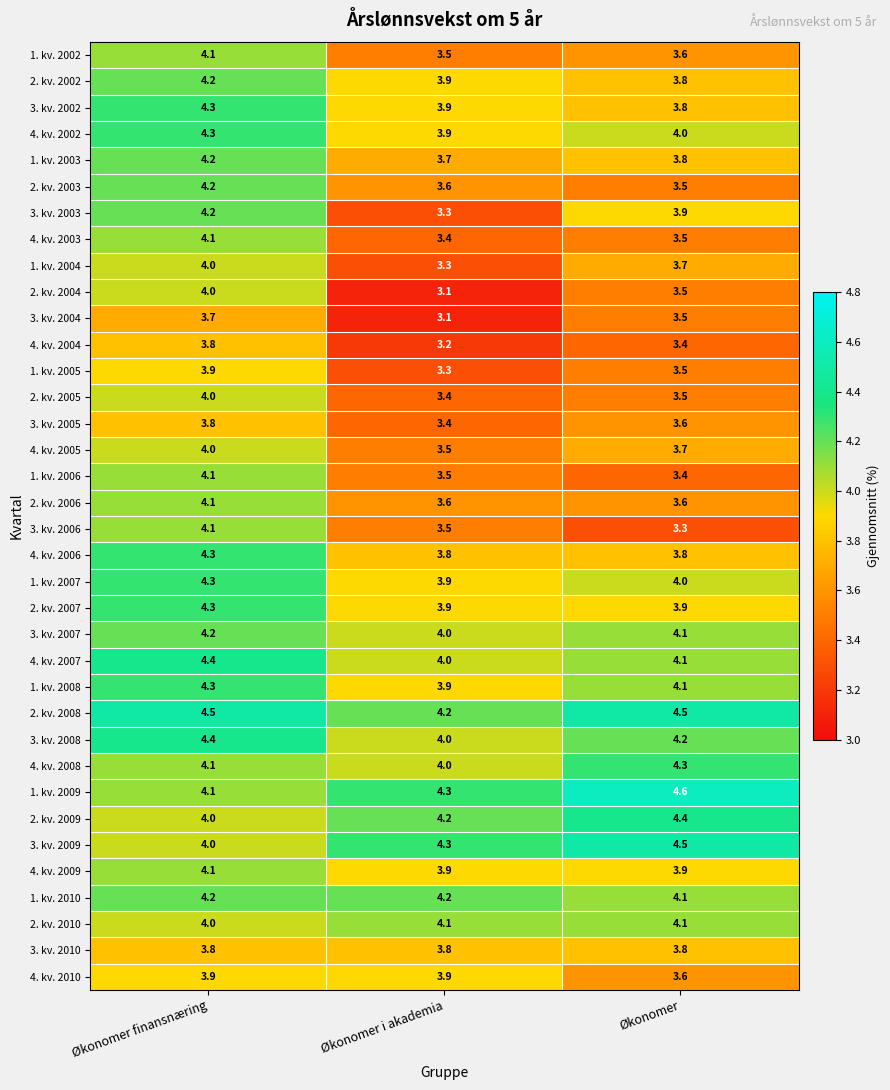

What is the average value of the 3. kv. 2005 series?

3.6